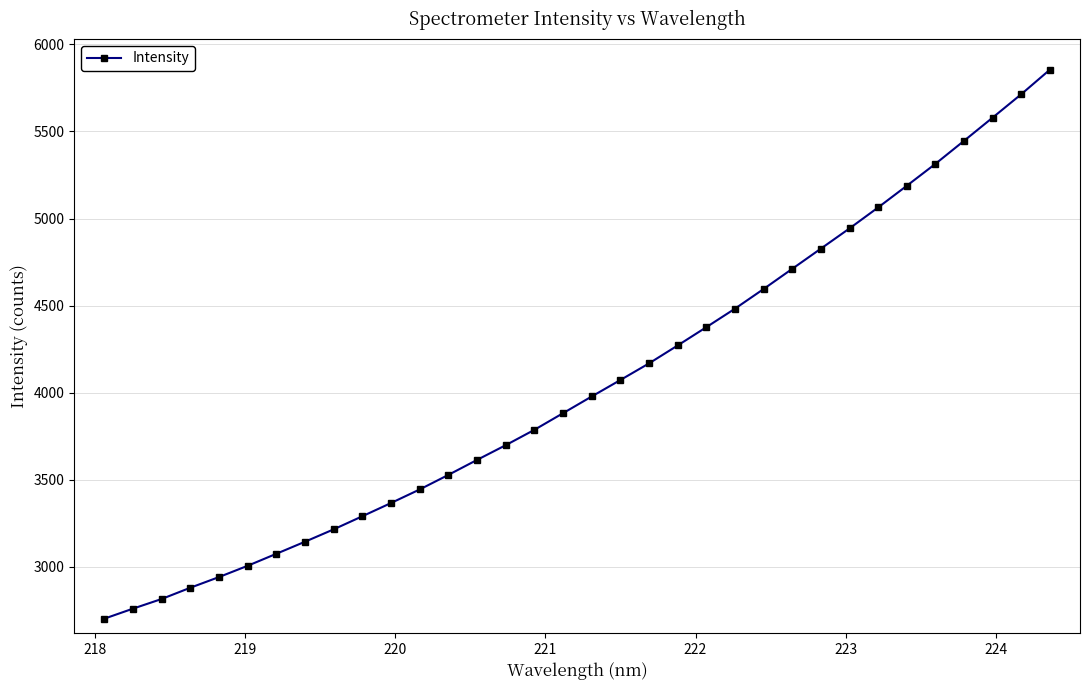

What is the value of the 10th point from the left?

3290.8